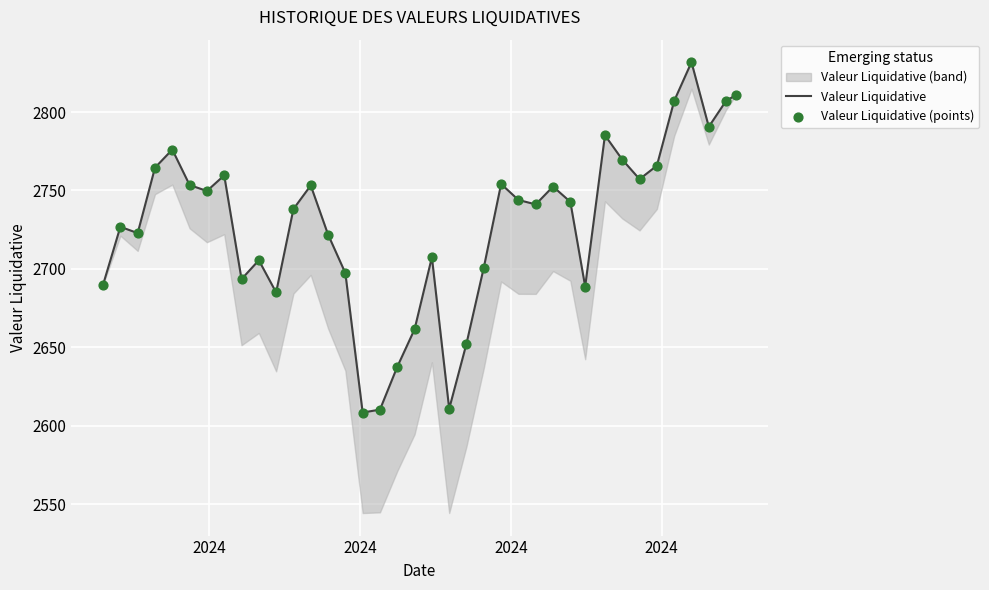

Which series contains the highest Y value?

Valeur Liquidative